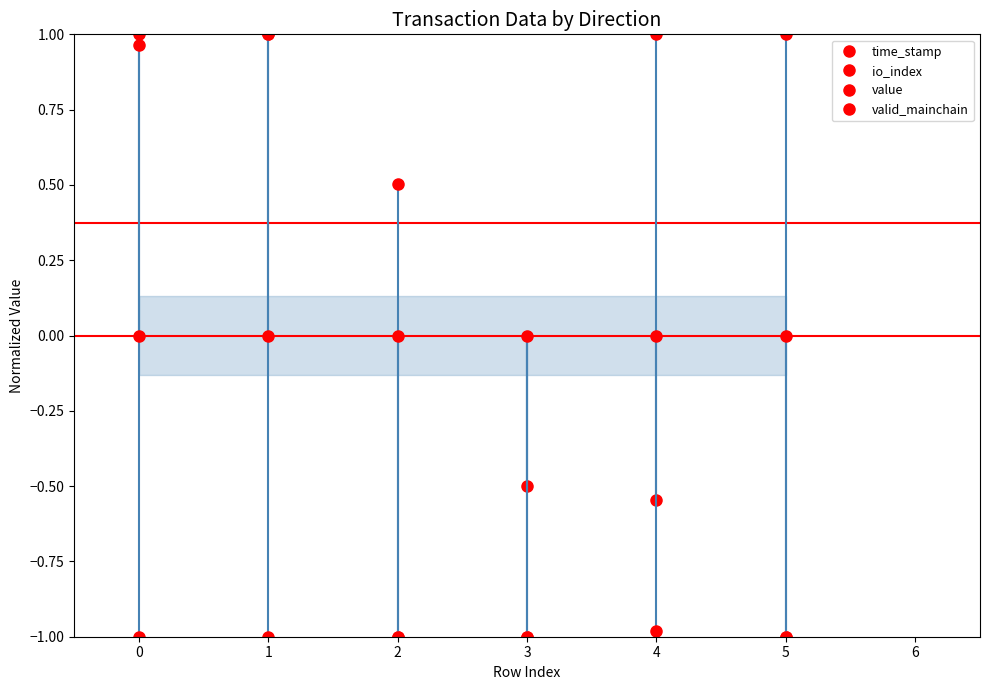

What position from the left is −1?

1